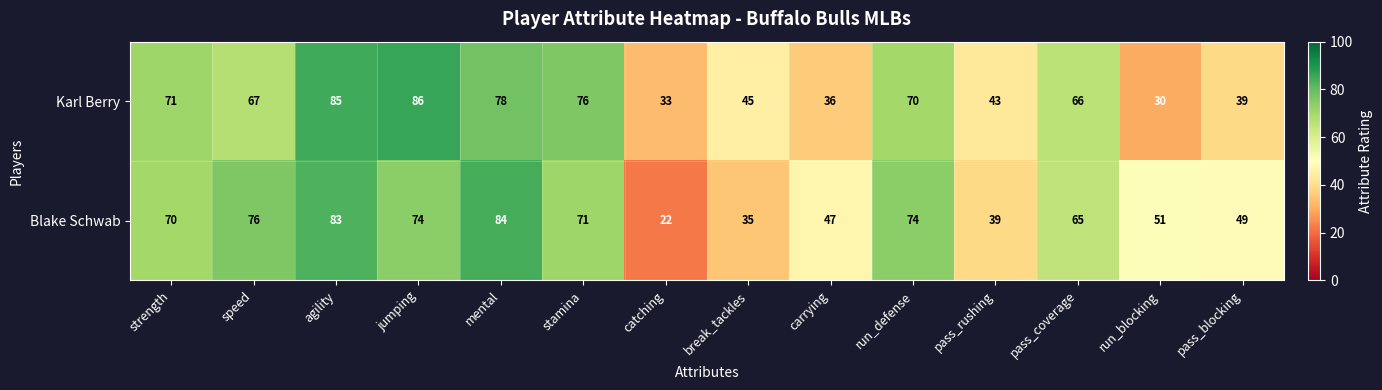

Rank the series by their average value, from highest to lowest.

Blake Schwab, Karl Berry